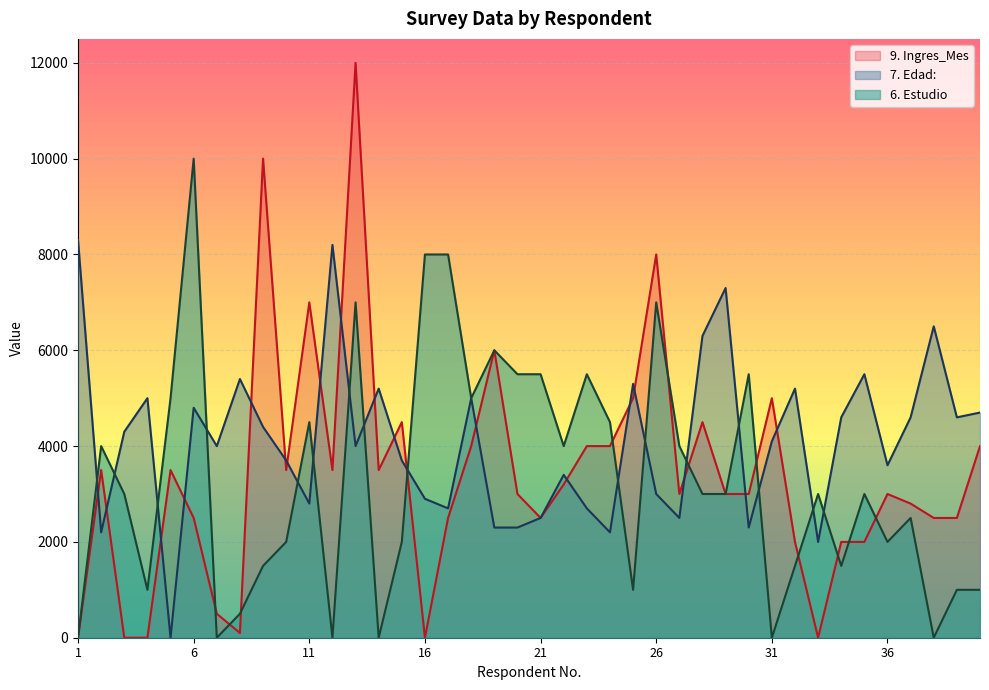

The value of 6. Estudio at 4 is 1719.8. True or false?

False